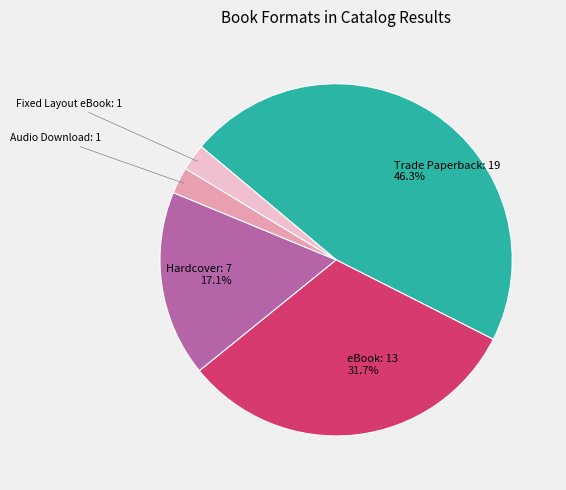

Is there a majority slice in this chart?

No